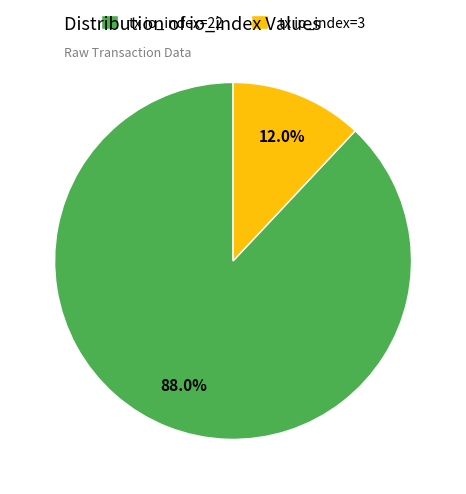

Which category accounts for the majority?

tx io_index=22